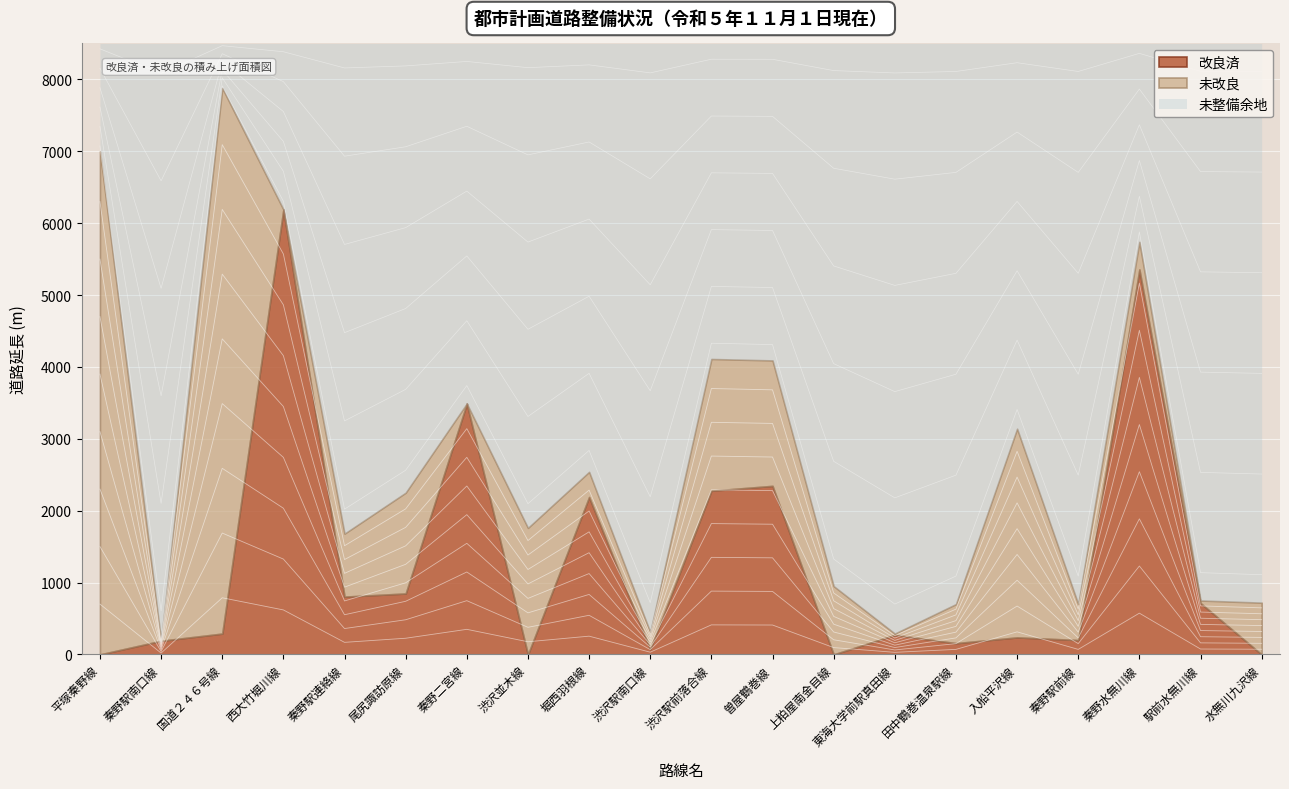

Where is the first local minimum for 改良済?

秦野駅連絡線